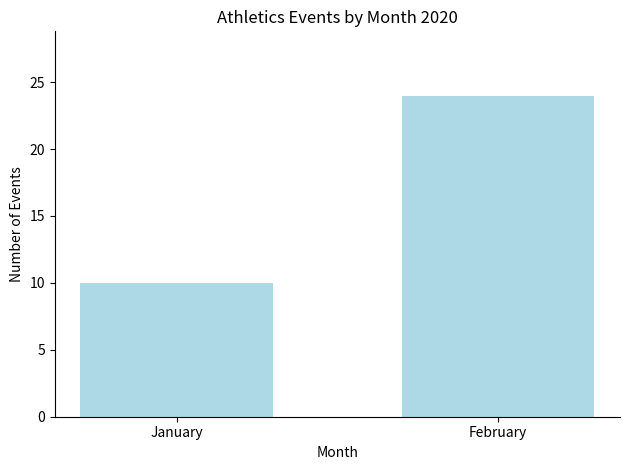

Which label corresponds to the smallest value in the chart?

January